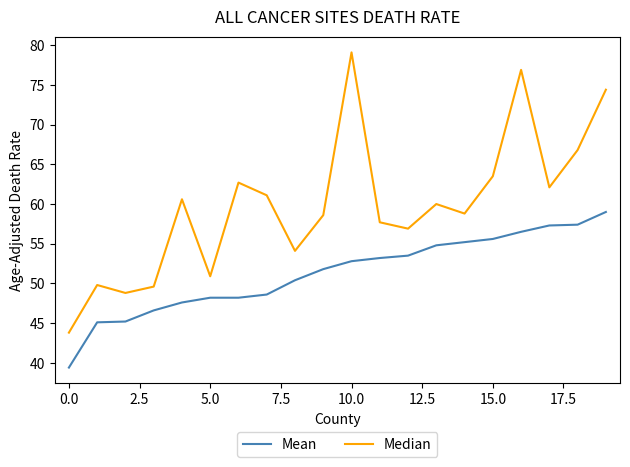

What is the minimum value shown in the chart?

39.4